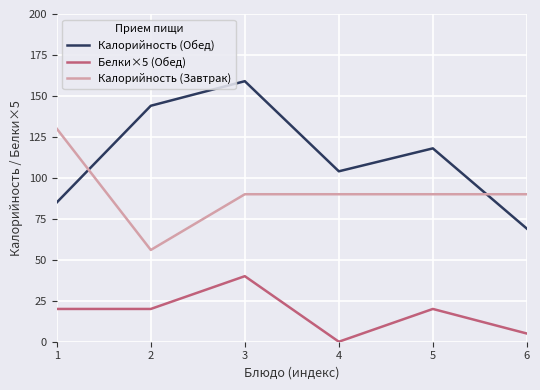

Between 1 and 5, which series saw the biggest shift?

Калорийность (Завтрак)